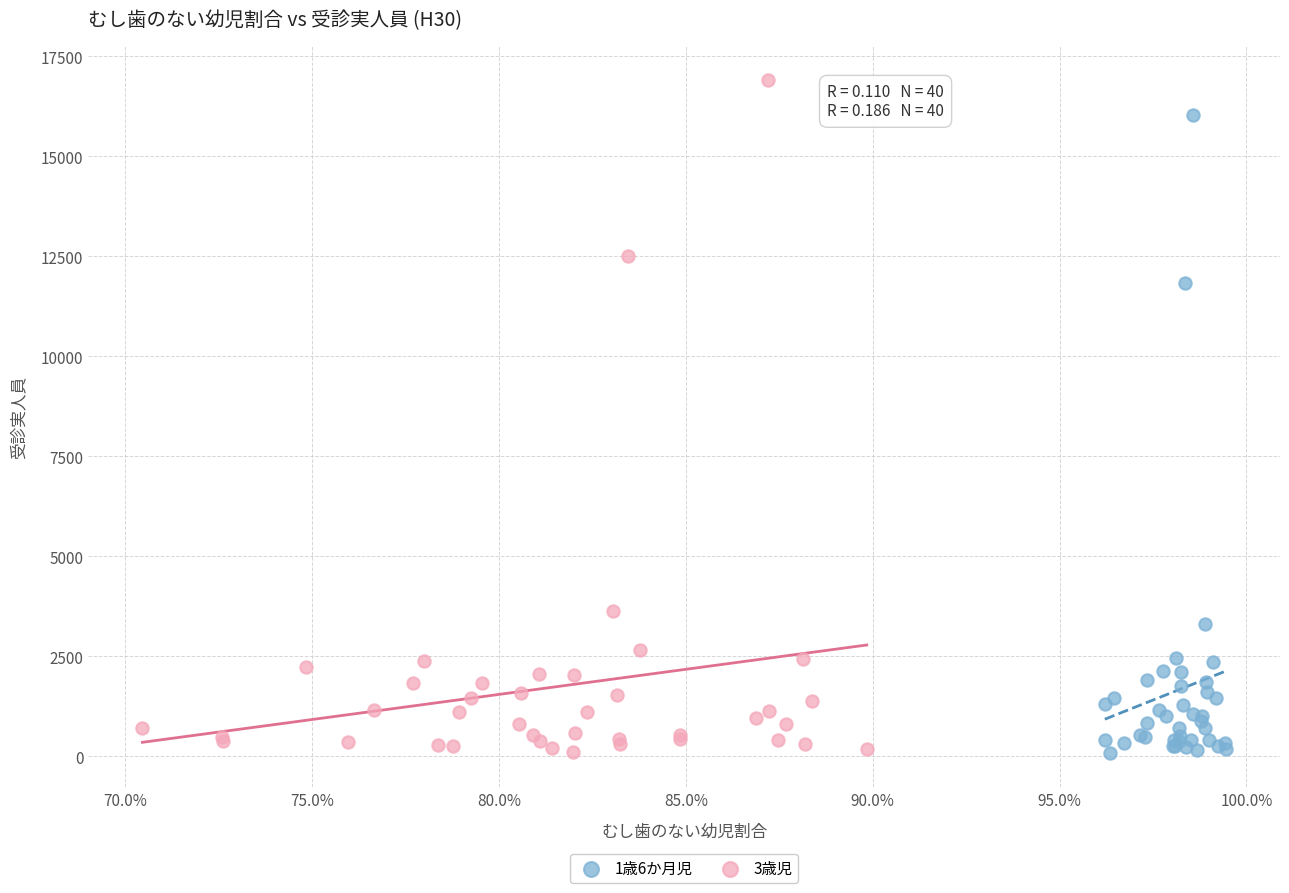

Which series reaches the maximum Y coordinate?

3歳児